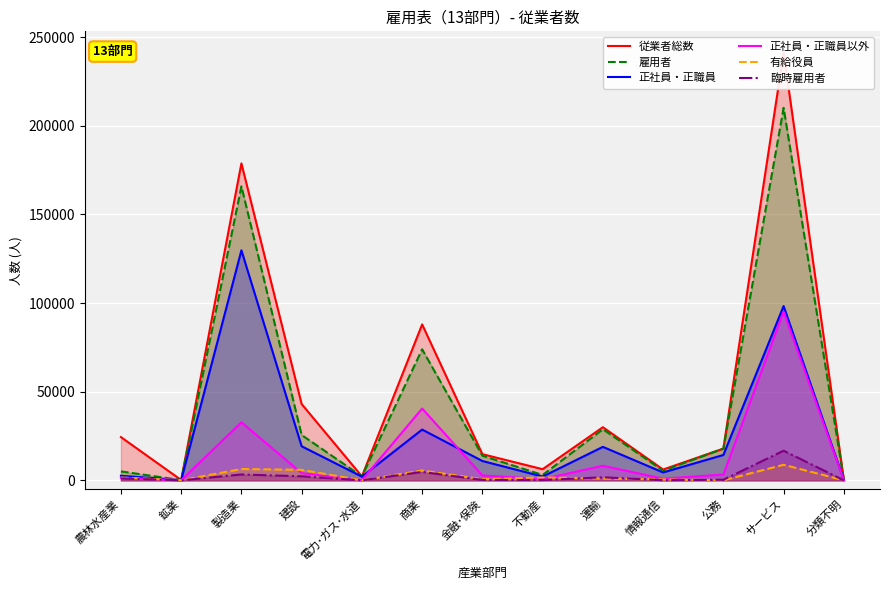

How many data points in 正社員・正職員以外 are above 2773?

6